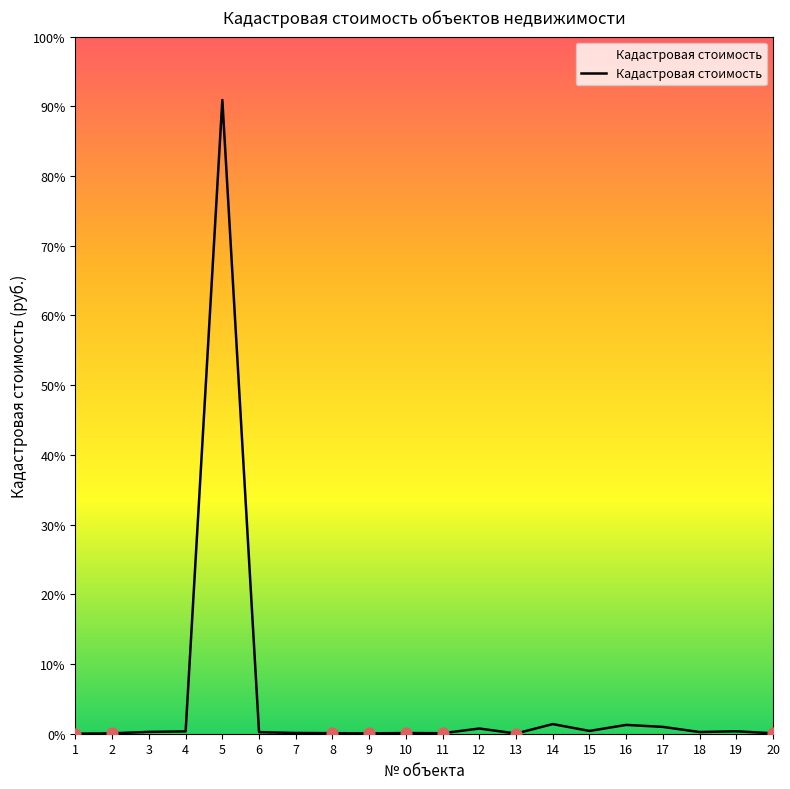

Approximately how many times larger is the value at 6 compared to 7?

2.1